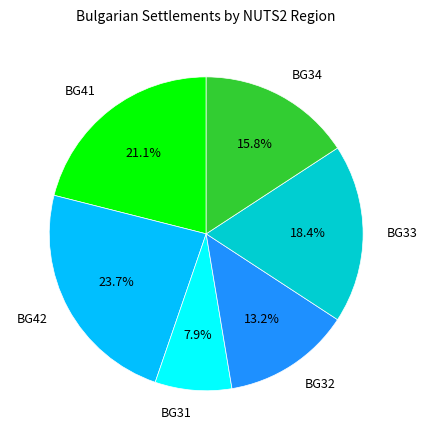

Between BG42 and BG31, which is larger?

BG42